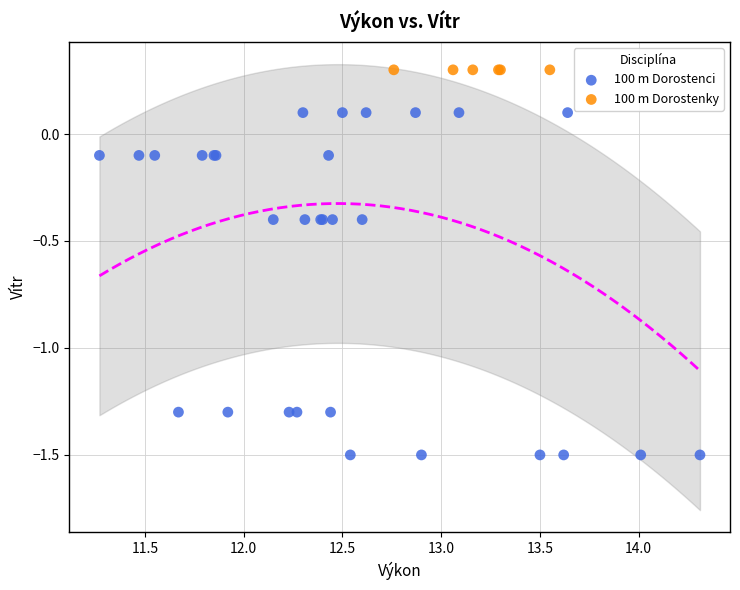

Which series reaches the minimum Y coordinate?

100 m Dorostenci